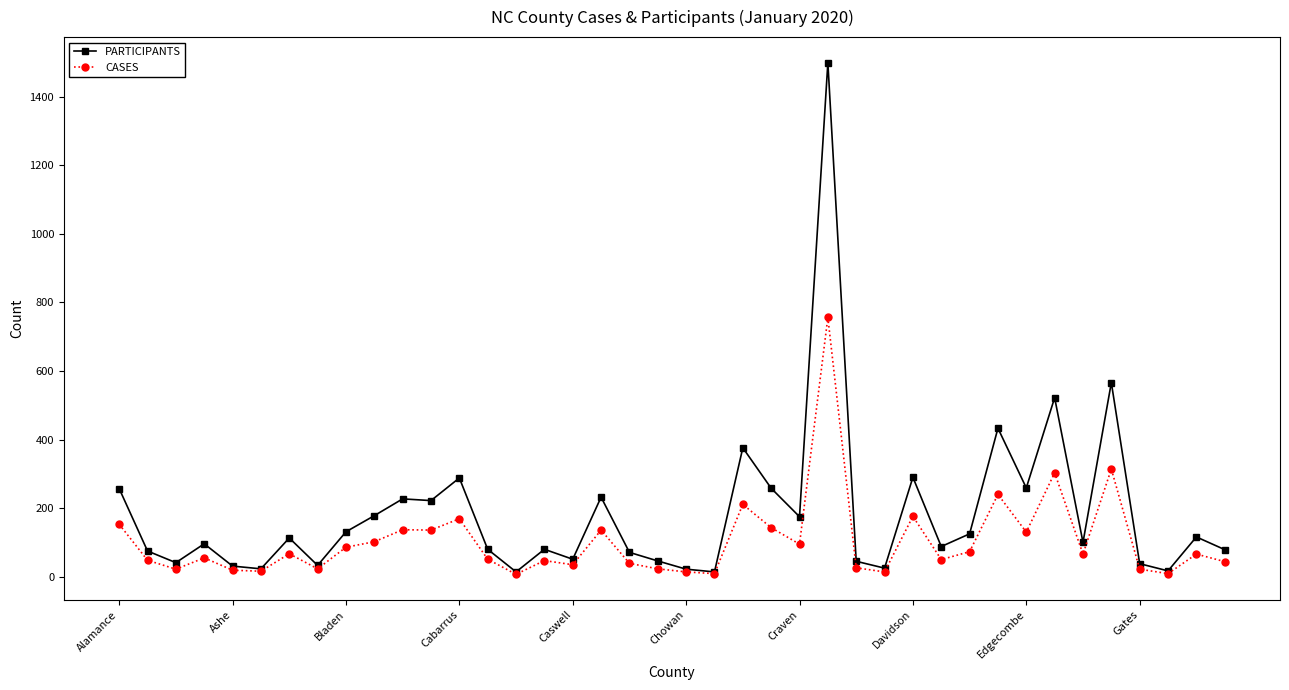

At how many categories does at least one series exceed 833?

1